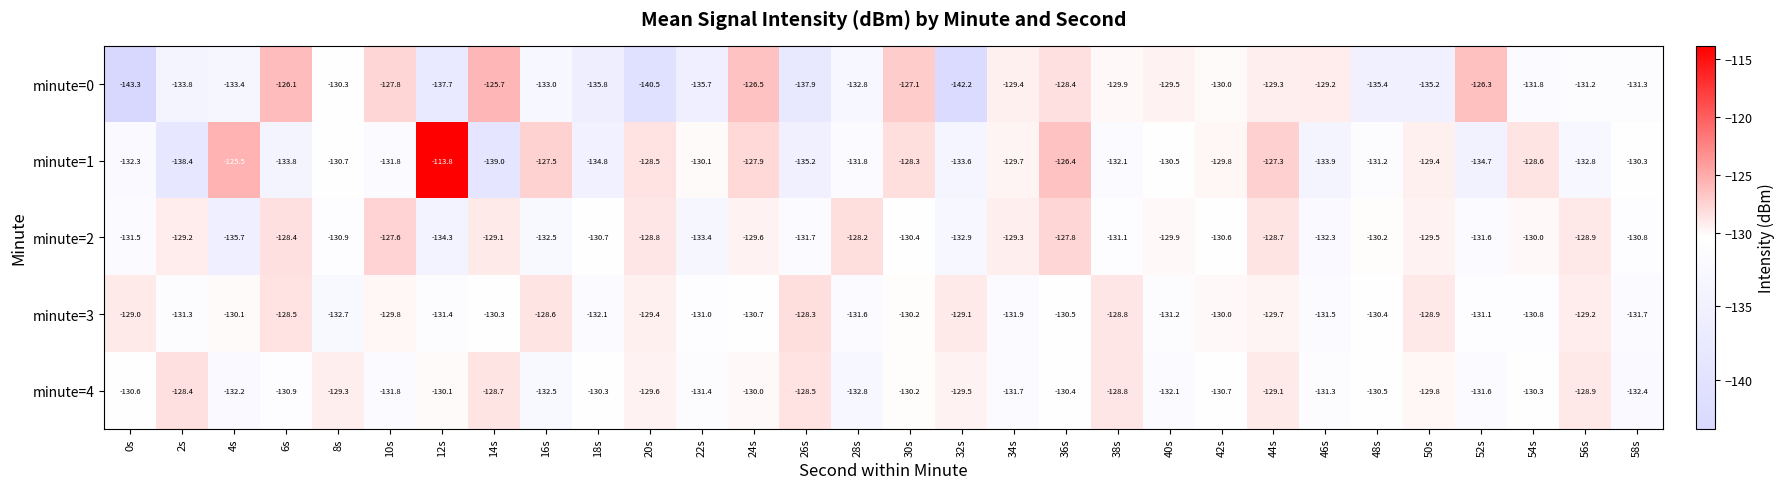

List the series in order of their peak value, highest first.

minute=1, minute=0, minute=2, minute=3, minute=4